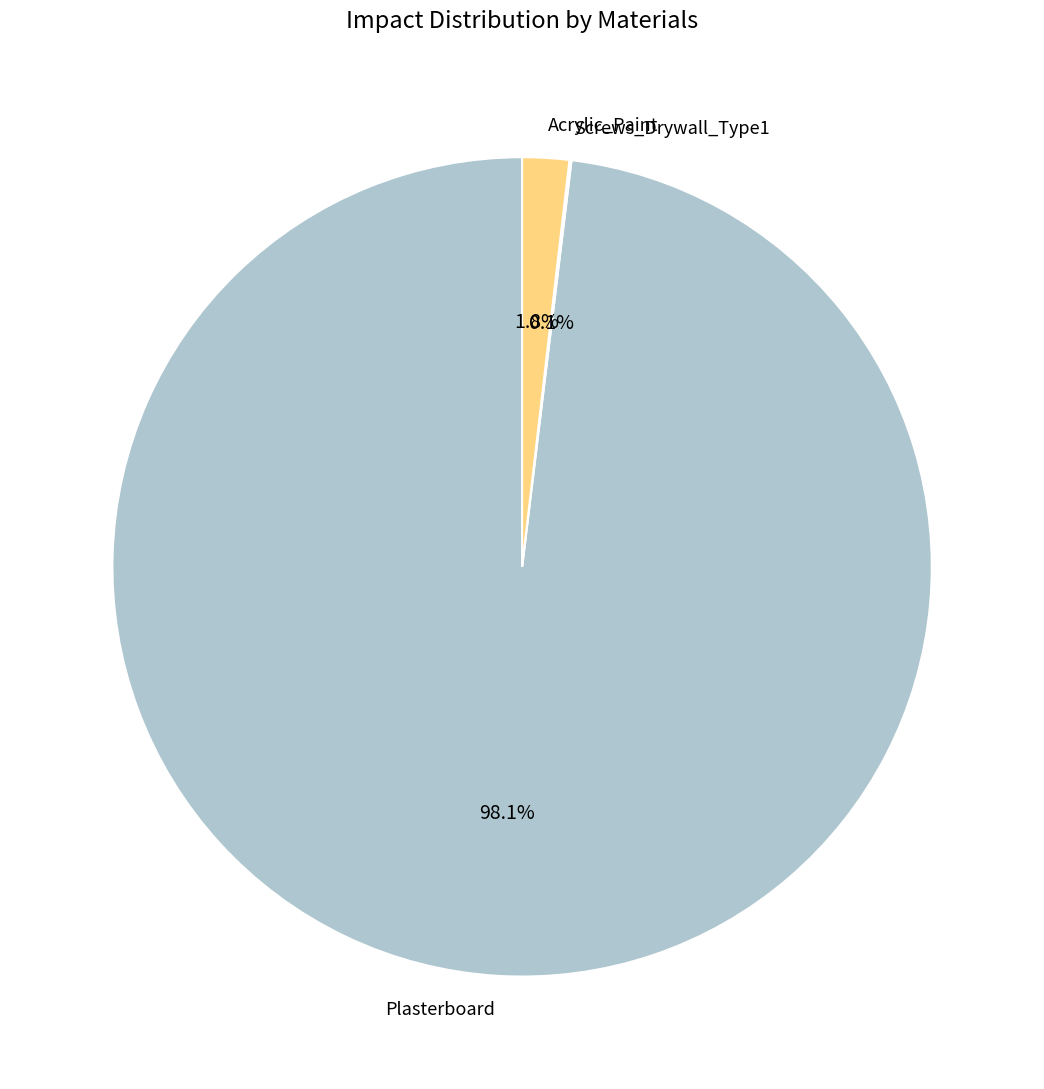

Which category has the biggest portion of the pie?

Plasterboard